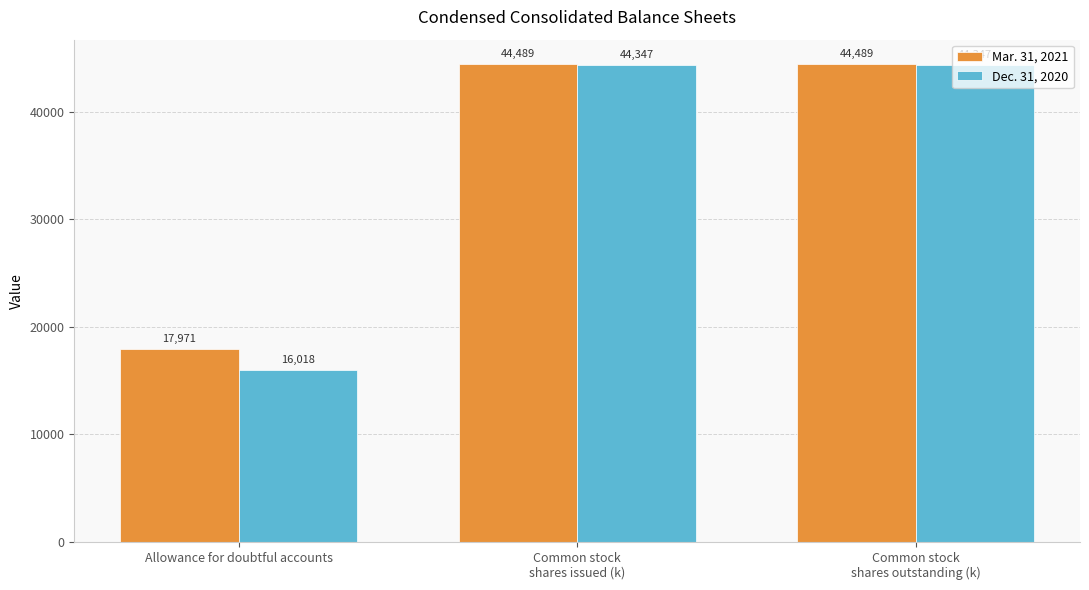

Reading left to right, transcribe all the data shown in this chart.

Mar. 31, 2021: 17971	44489	44489
Dec. 31, 2020: 16018	44347	44347